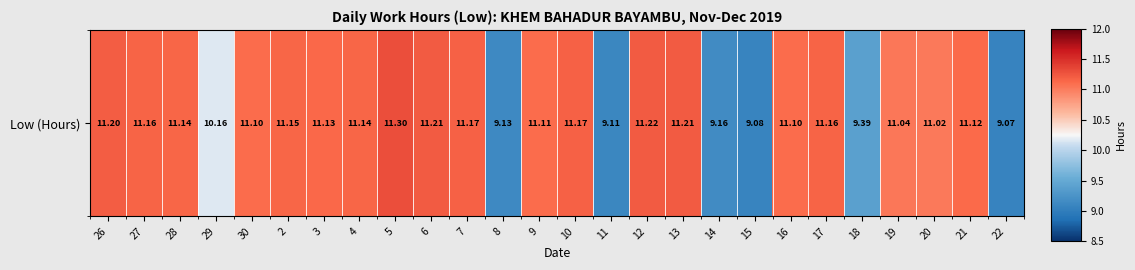

Reading left to right, extract all data points from this chart.

26=11.2	27=11.2	28=11.1	29=10.2	30=11.1	2=11.2	3=11.1	4=11.1	5=11.3	6=11.2	7=11.2	8=9.1	9=11.1	10=11.2	11=9.1	12=11.2	13=11.2	14=9.2	15=9.1	16=11.1	17=11.2	18=9.4	19=11.0	20=11.0	21=11.1	22=9.1